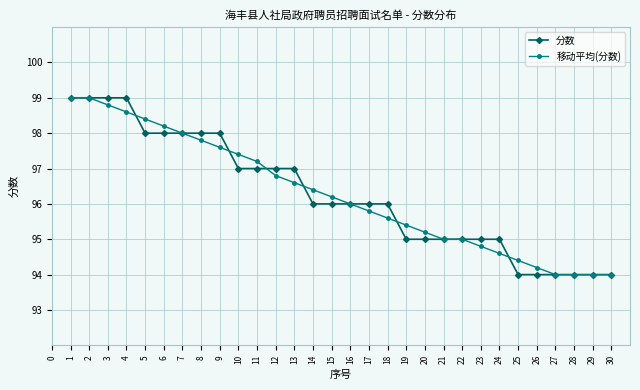

At which label is 移动平均(分数) closest to 96?

16